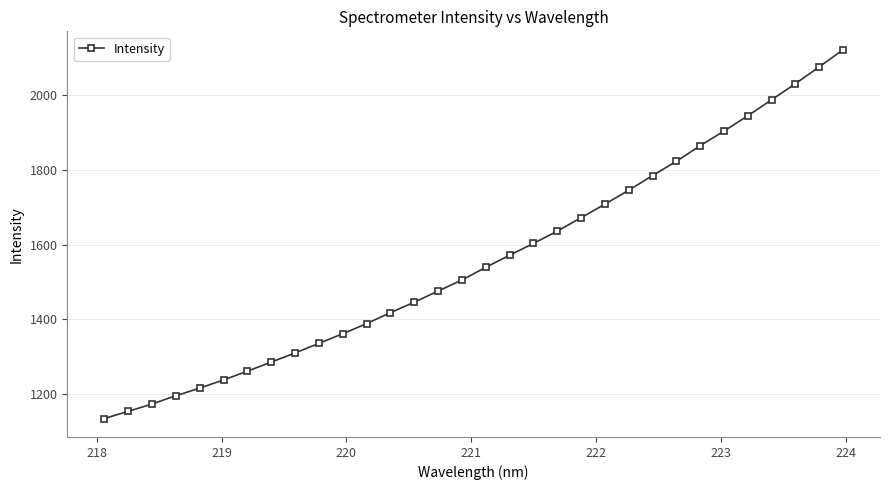

What is the sum of all values?

49907.1